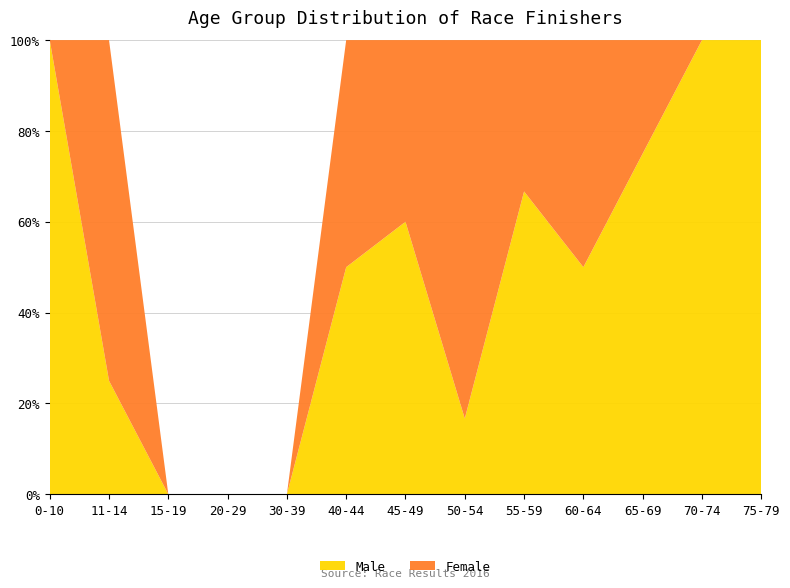

Reading right to left, transcribe all the data shown in this chart.

Male: 2	2	3	1	2	1	3	4	0	0	0	1	1
Female: 0	0	1	1	1	5	2	4	0	0	0	3	0